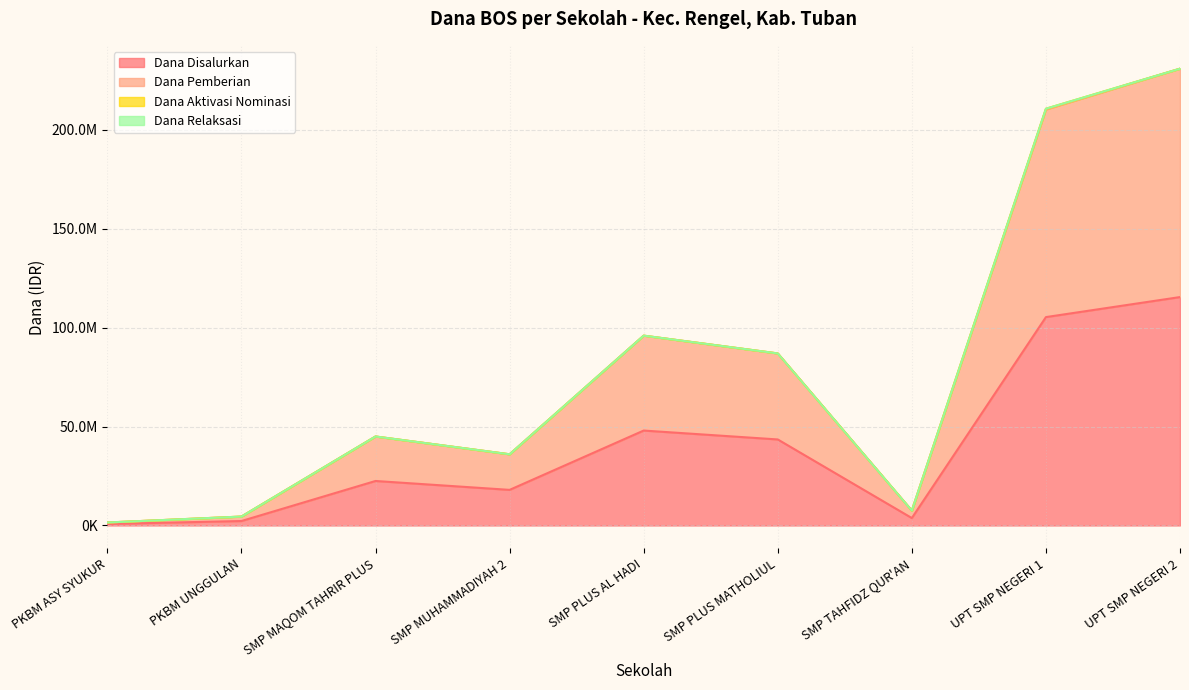

How many categories are shown in the chart?

9